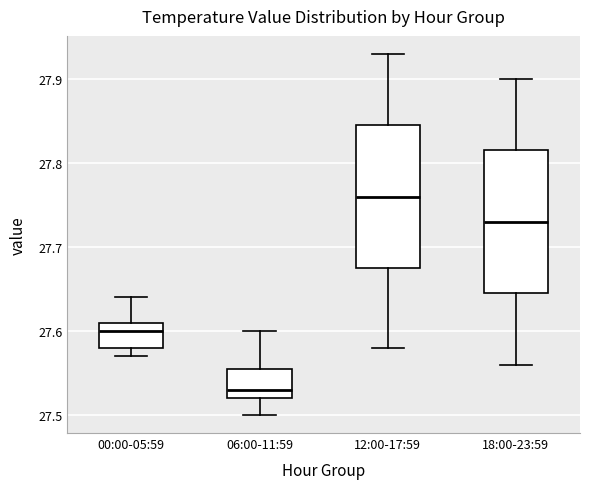

Reading left to right, read every box against the y-axis: the position of its median line, the range the box covers, and the ends of its whiskers. The values are not printed on the chart, so give them approximately, as read against the axis.

00:00-05:59: median 27.60, box 27.58 to 27.61, whiskers 27.57 to 27.64
06:00-11:59: median 27.53, box 27.52 to 27.56, whiskers 27.50 to 27.60
12:00-17:59: median 27.76, box 27.68 to 27.85, whiskers 27.58 to 27.93
18:00-23:59: median 27.73, box 27.65 to 27.82, whiskers 27.56 to 27.90